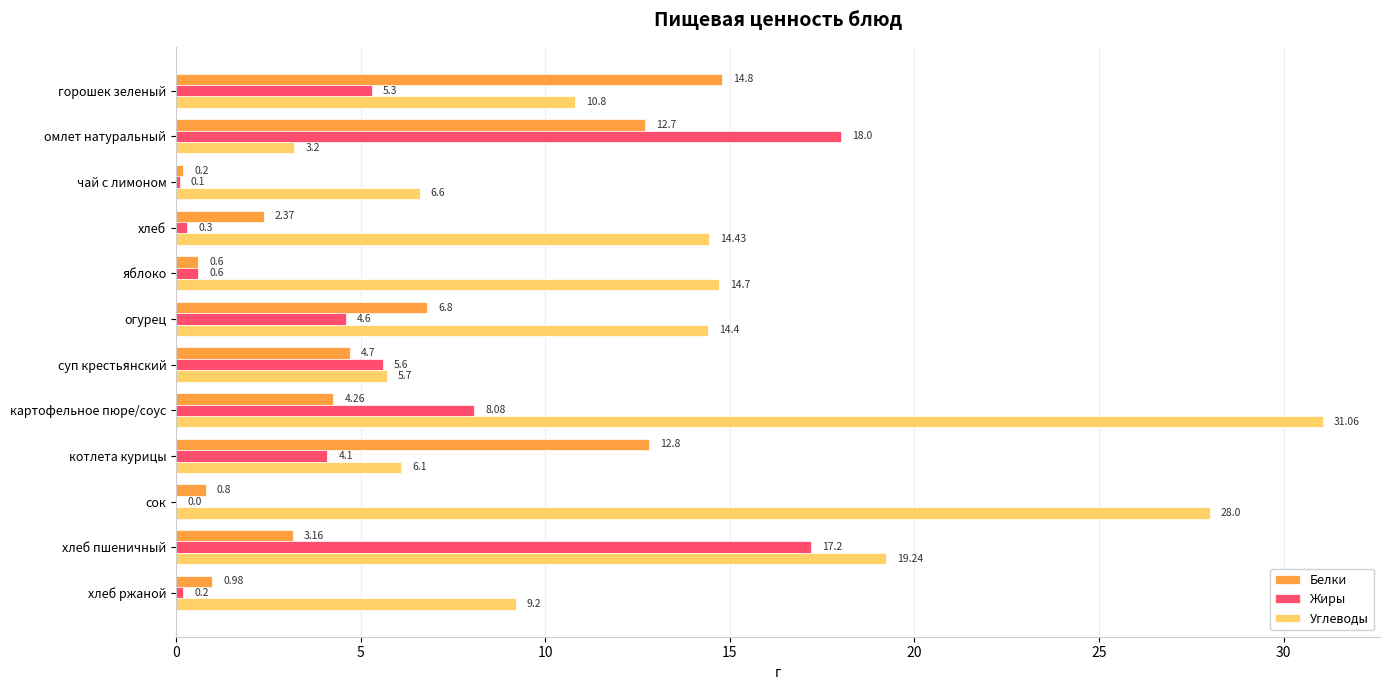

What is the total value across all series at яблоко?

15.9